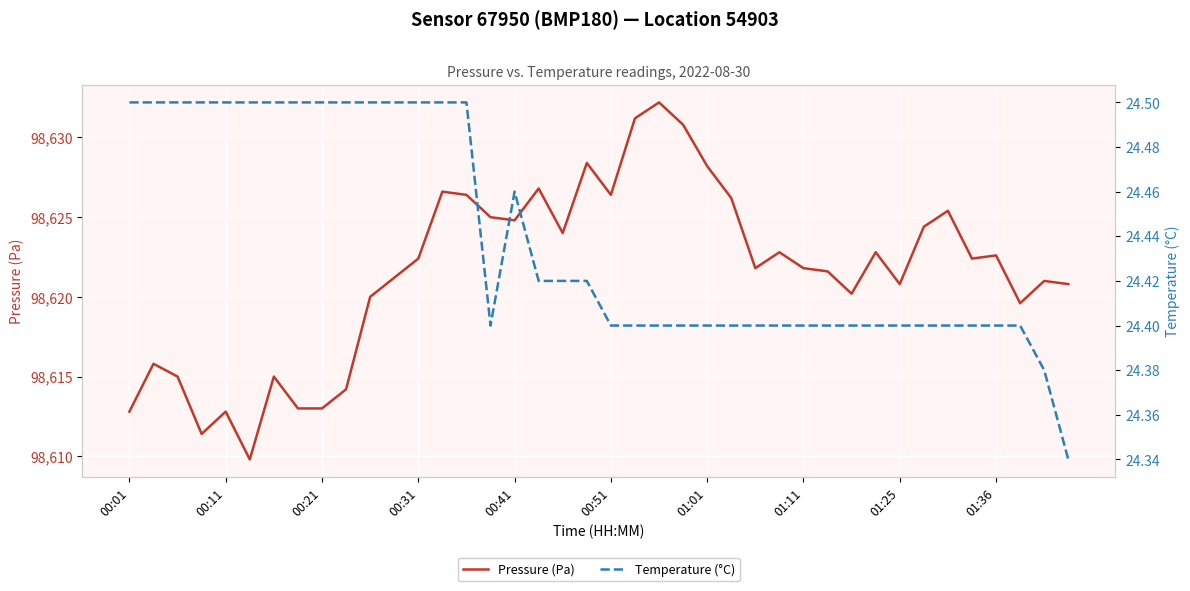

Reading right to left, transcribe all the data shown in this chart.

Pressure (Pa) — Sensor 67950, BMP180, Location 54903: 98620.8	98621.0	98619.6	98622.6	98622.4	98625.4	98624.4	98620.8	98622.8	98620.2	98621.6	98621.8	98622.8	98621.8	98626.2	98628.2	98630.8	98632.2	98631.2	98626.4	98628.4	98624.0	98626.8	98624.8	98625.0	98626.4	98626.6	98622.4	98621.2	98620.0	98614.2	98613.0	98613.0	98615.0	98609.8	98612.8	98611.4	98615.0	98615.8	98612.8
Temperature (°C) — Sensor 67950, BMP180, Location 54903: 24.3	24.4	24.4	24.4	24.4	24.4	24.4	24.4	24.4	24.4	24.4	24.4	24.4	24.4	24.4	24.4	24.4	24.4	24.4	24.4	24.4	24.4	24.4	24.5	24.4	24.5	24.5	24.5	24.5	24.5	24.5	24.5	24.5	24.5	24.5	24.5	24.5	24.5	24.5	24.5